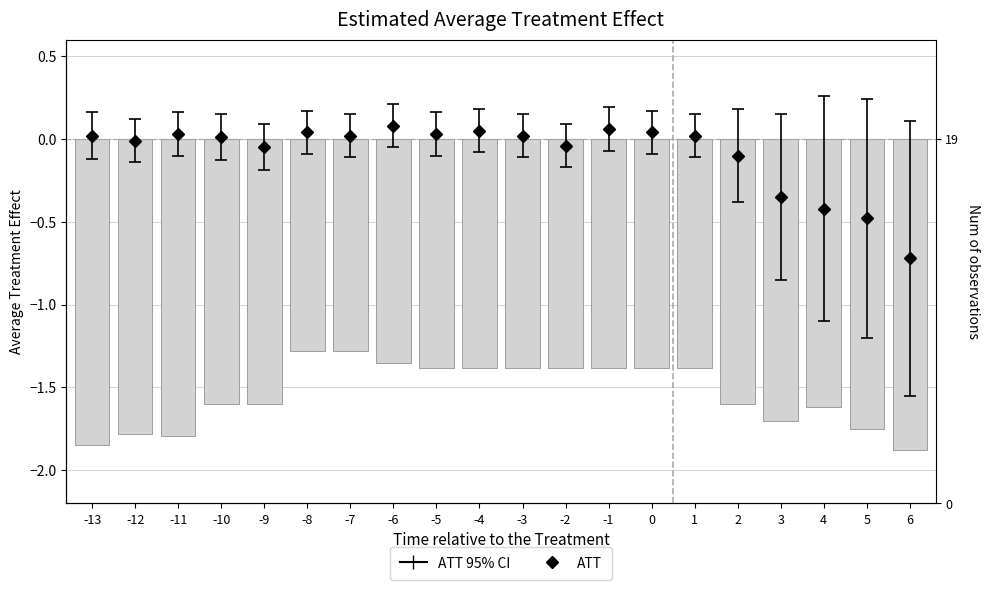

At which label is the value closest to -1?

-8